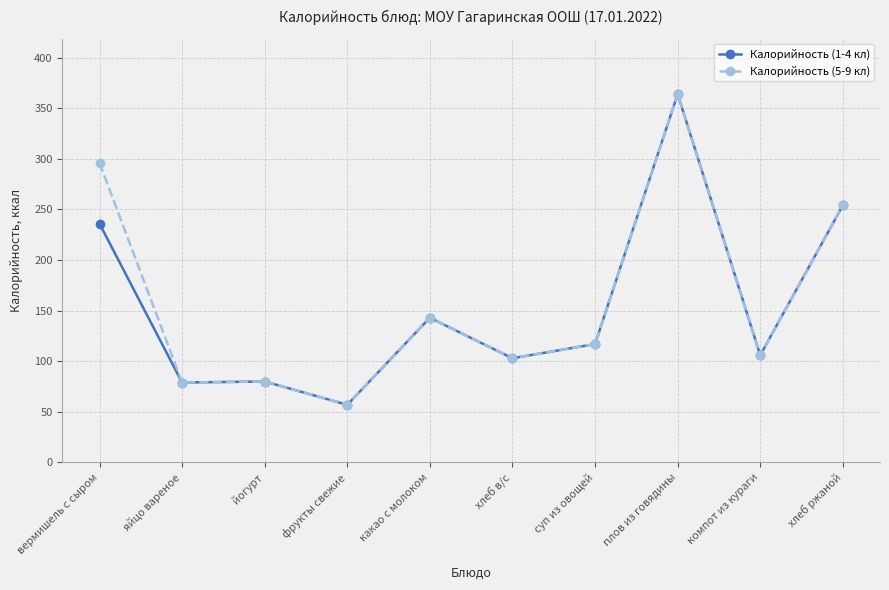

Does the chart display data point markers on the line(s)?

Yes